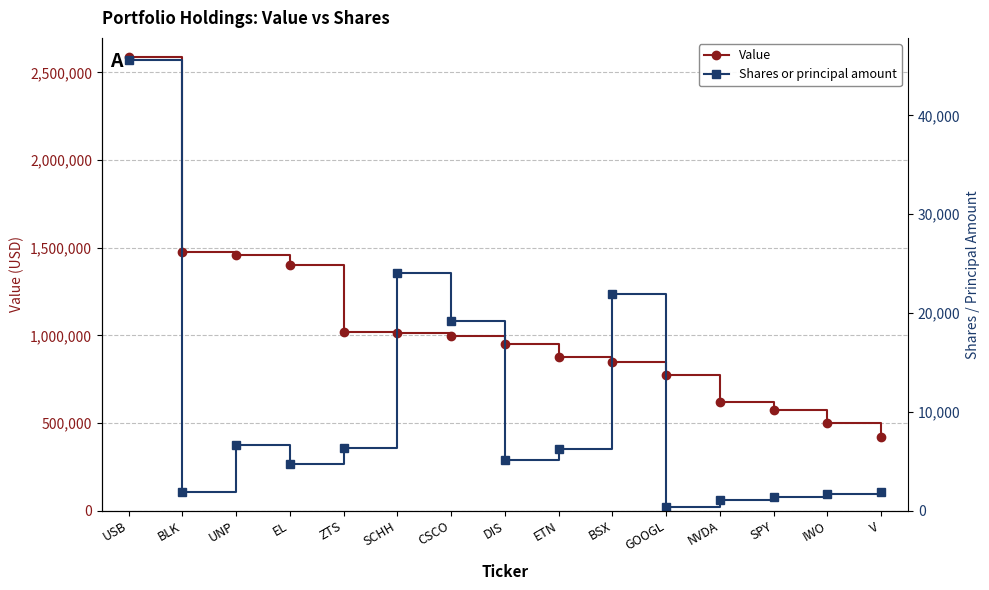

Does the chart display data point markers on the line(s)?

Yes